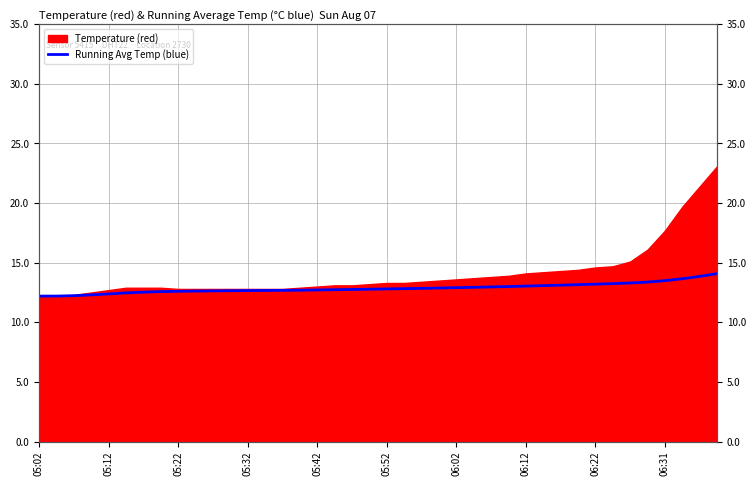

Which category has the lowest value across all series?

05:02